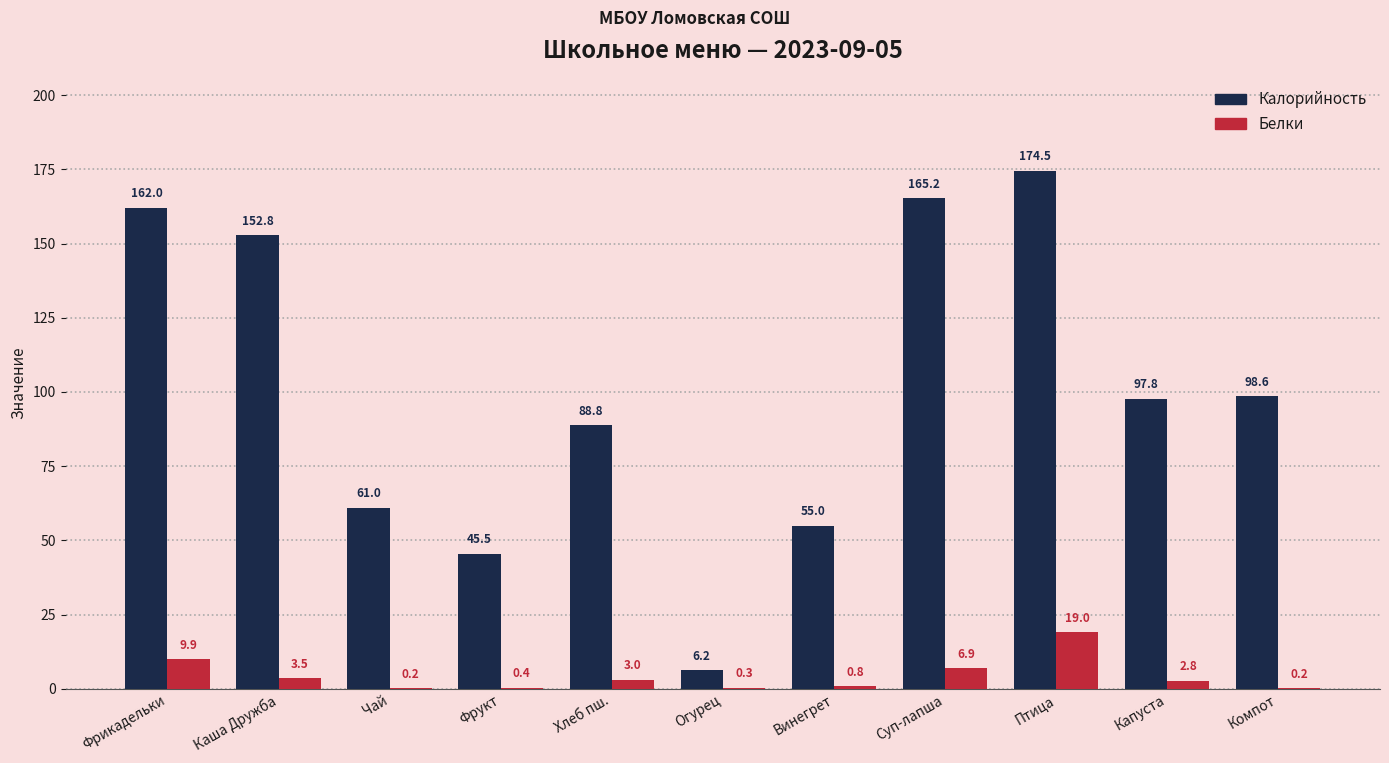

Where is Белки nearest to the value 9?

Фрикадельки